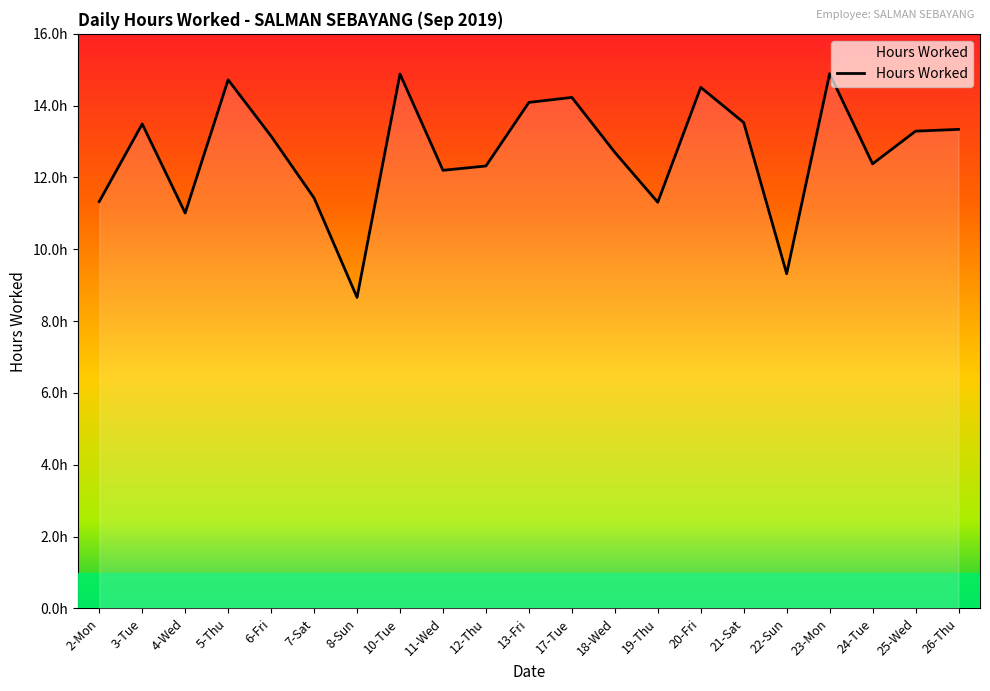

True or false: the data shows 12.2 at 11-Wed.

True